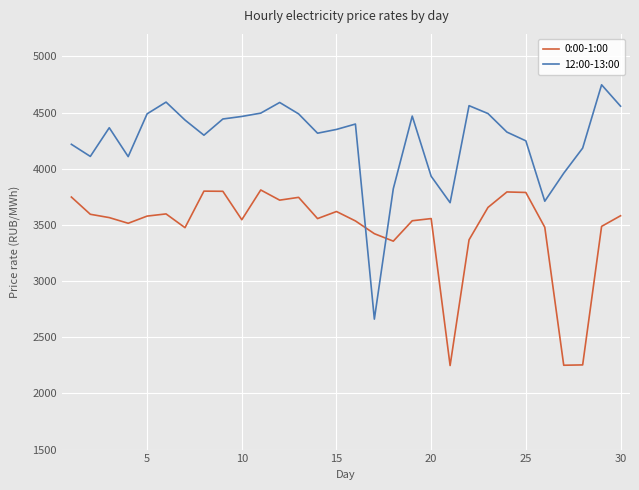

True or false: 12:00-13:00 and 0:00-1:00 intersect in this chart.

True